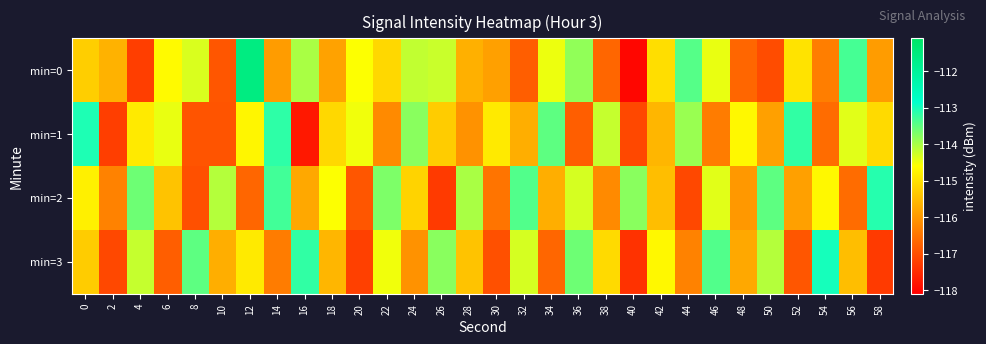

At which category does the chart reach its minimum across all series?

40